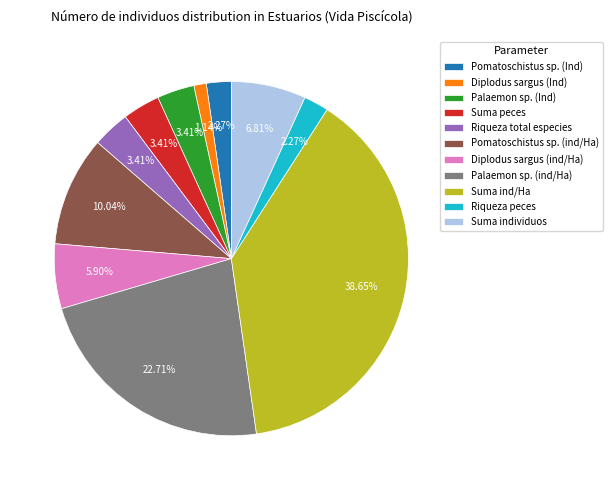

Does any single category account for the majority?

No